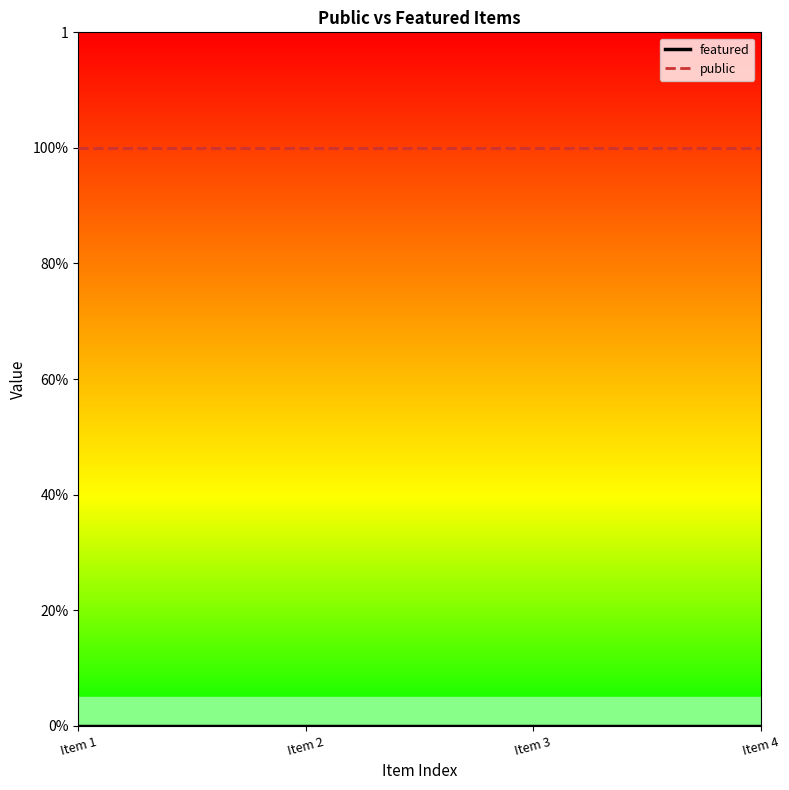

Does the chart display data point markers on the line(s)?

No